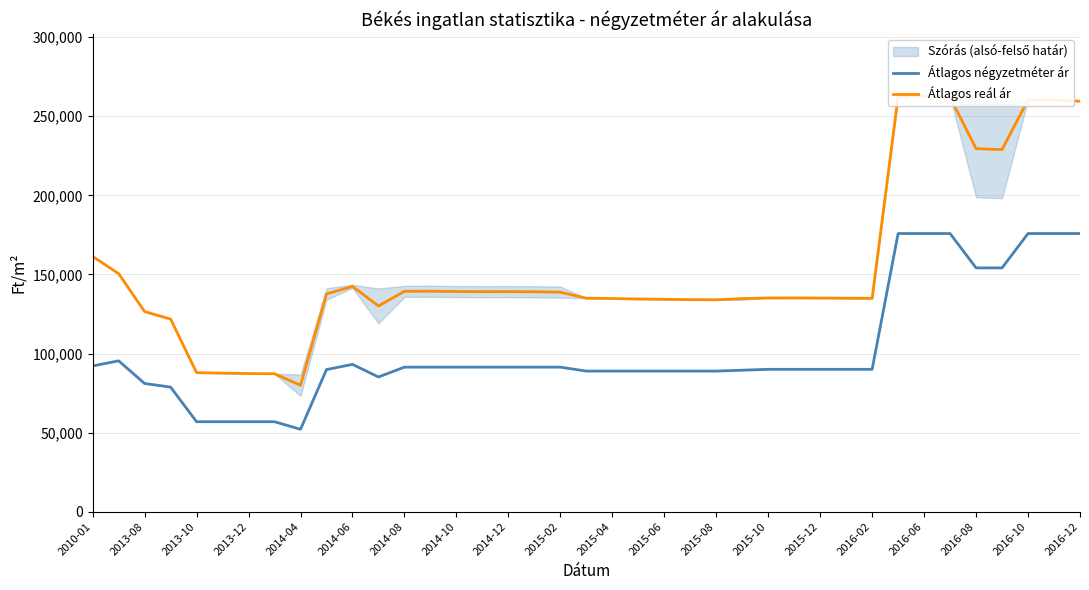

How many values in the Átlagos reál ár series exceed 135145?

19